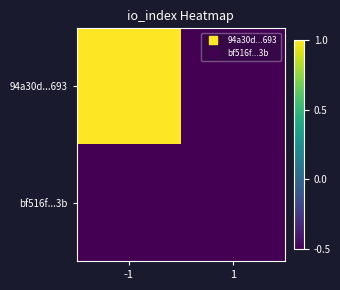

Rank the series by their average value, from lowest to highest.

bf516f...3b, 94a30d...693